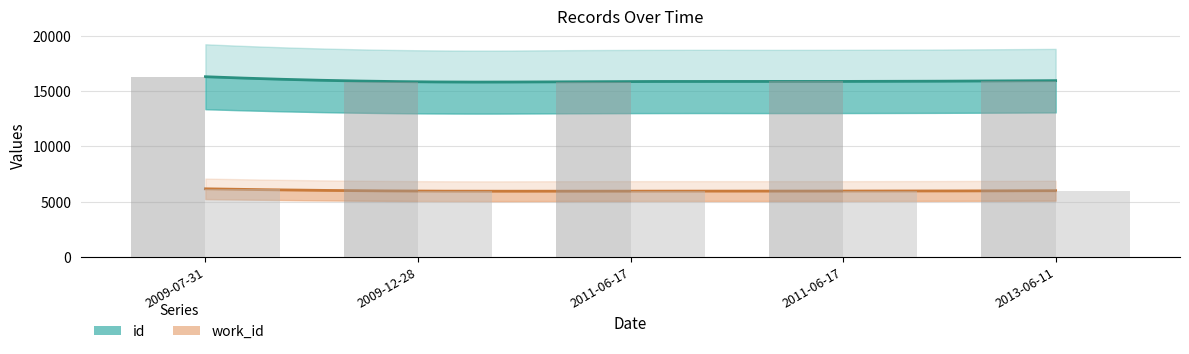

The value of id at 2011-06-17 is 21894. True or false?

False